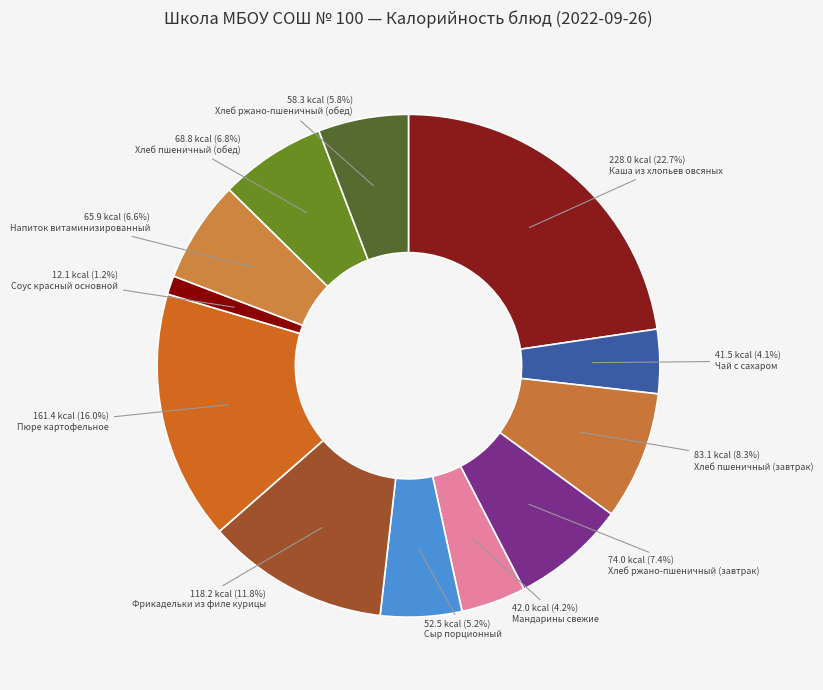

What percentage is the Мандарины свежие slice, to the nearest percent?

4%